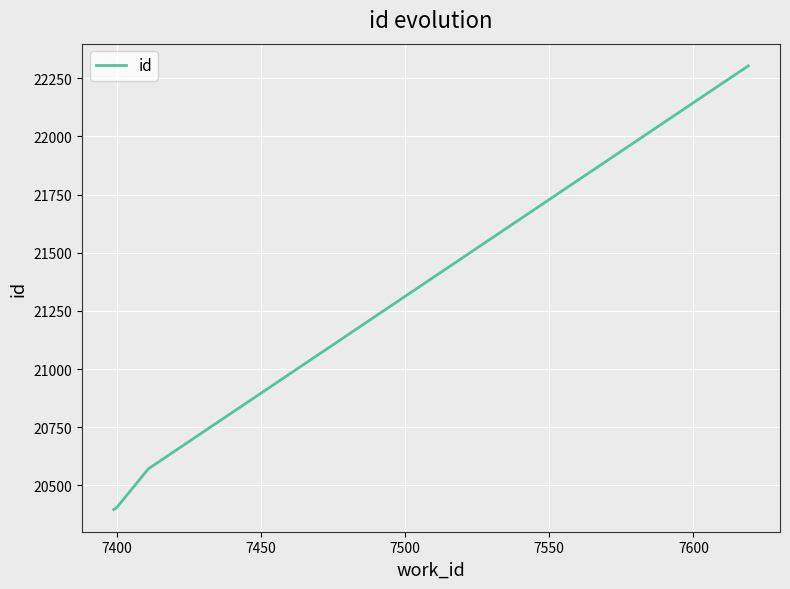

What is the difference between the maximum and minimum values?

1907